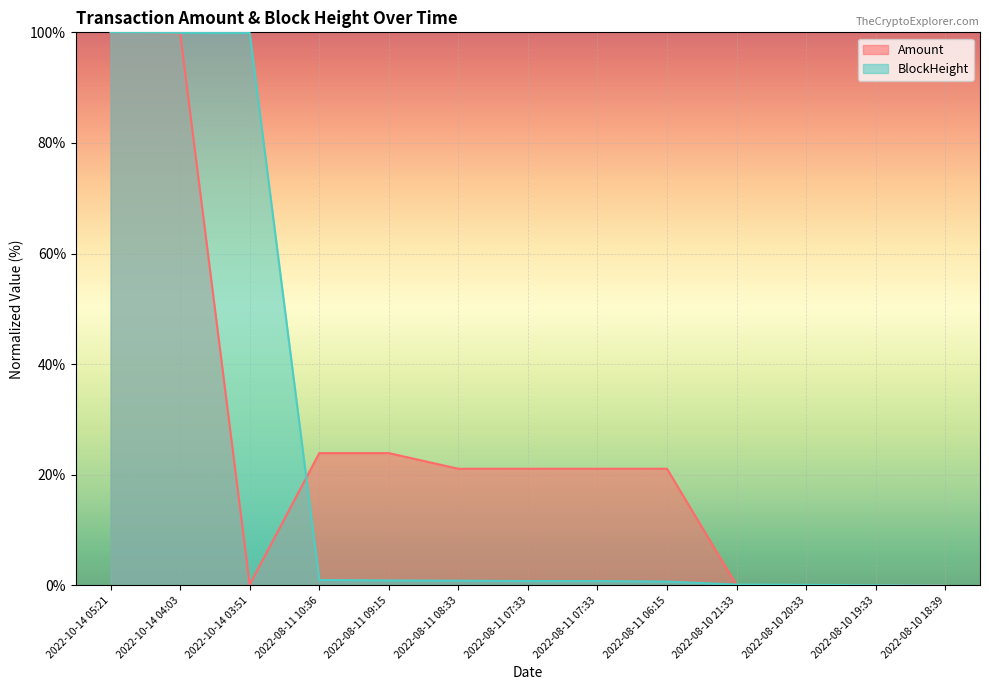

Reading left to right, list all the values displayed in this chart.

Amount: 2022-10-14 05:21=100.0	2022-10-14 04:03=99.8	2022-10-14 03:51=0.2	2022-08-11 10:36=23.9	2022-08-11 09:15=23.9	2022-08-11 08:33=21.1	2022-08-11 07:33=21.1	2022-08-11 07:33=21.1	2022-08-11 06:15=21.1	2022-08-10 21:33=0.1	2022-08-10 20:33=0.1	2022-08-10 19:33=0.0	2022-08-10 18:39=0.0
BlockHeight: 2022-10-14 05:21=100.0	2022-10-14 04:03=99.9	2022-10-14 03:51=99.9	2022-08-11 10:36=1.0	2022-08-11 09:15=0.9	2022-08-11 08:33=0.9	2022-08-11 07:33=0.8	2022-08-11 07:33=0.8	2022-08-11 06:15=0.7	2022-08-10 21:33=0.2	2022-08-10 20:33=0.1	2022-08-10 19:33=0.1	2022-08-10 18:39=0.0